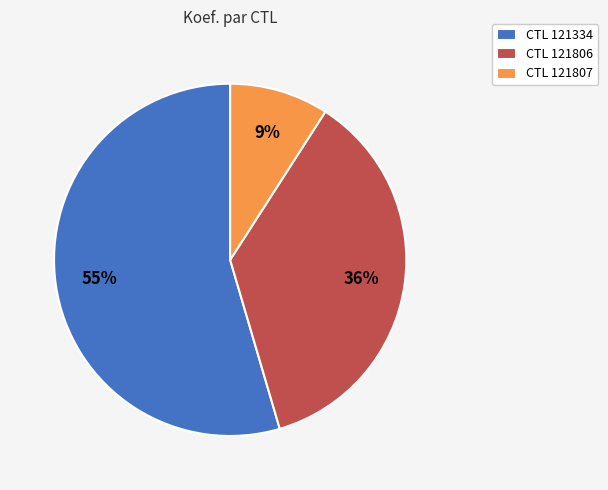

Count the number of slices in the pie.

3